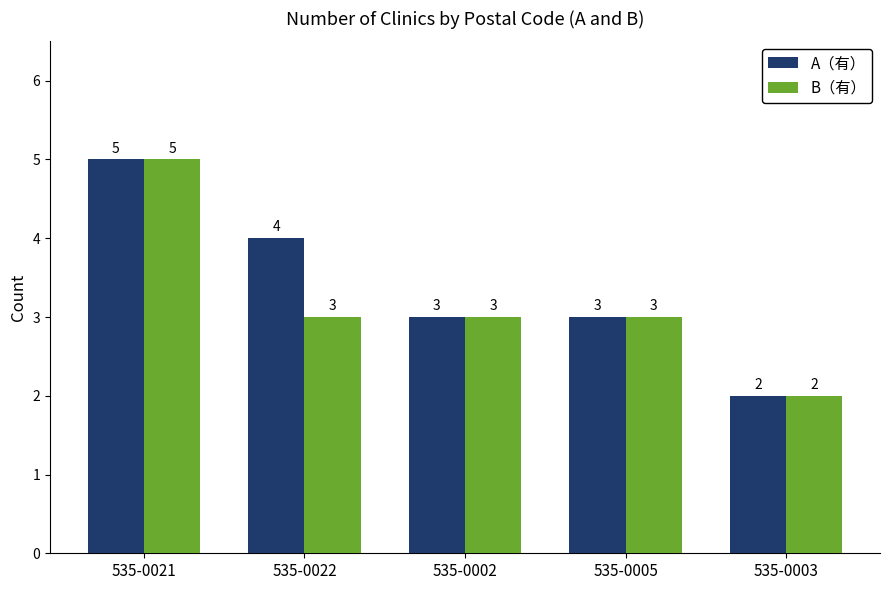

Reading right to left, transcribe all the data shown in this chart.

A（有）: 535-0003=2	535-0005=3	535-0002=3	535-0022=4	535-0021=5
B（有）: 535-0003=2	535-0005=3	535-0002=3	535-0022=3	535-0021=5